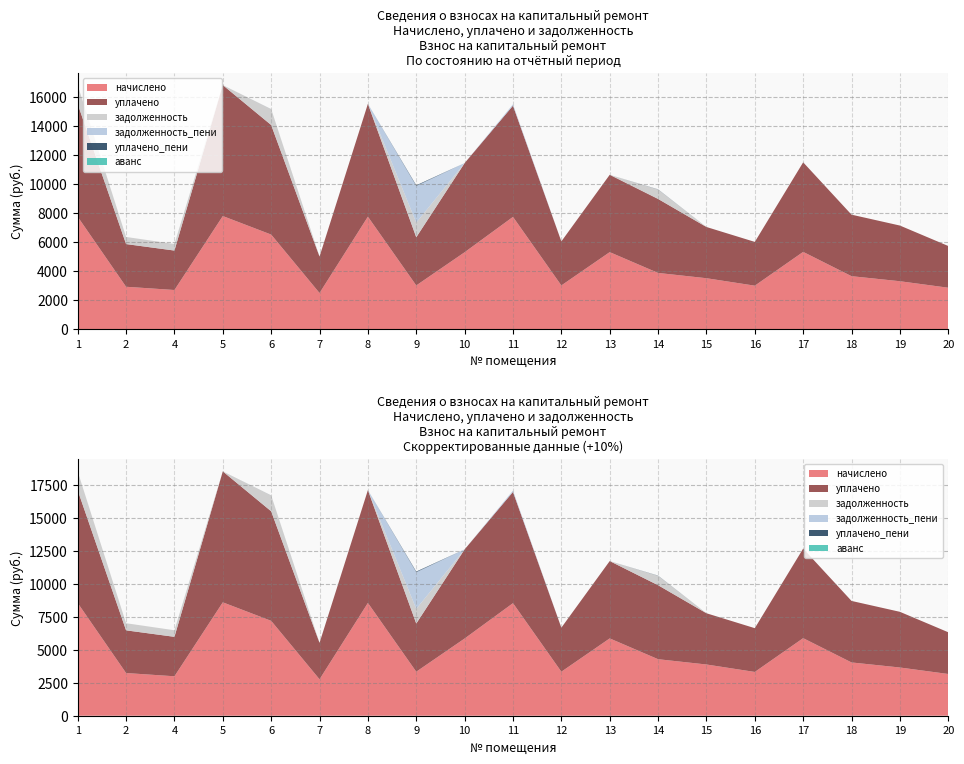

Reading left to right, list all the values displayed in this chart.

начислено: 1=7758.4	2=2939.4	4=2715.8	5=7808.0	6=6532.9	7=2508.8	8=7766.6	9=3030.5	10=5315.8	11=7750.1	12=3030.5	13=5324.0	14=3891.6	15=3527.3	16=3013.9	17=5340.6	18=3668.0	19=3320.3	20=2873.2
уплачено: 1=7758.4	2=2939.4	4=2715.8	5=9015.1	6=7542.8	7=2508.8	8=7766.6	9=3316.0	10=6137.5	11=7658.4	12=3030.5	13=5324.0	14=5094.8	15=3527.3	16=3013.9	17=6166.2	18=4235.1	19=3833.6	20=2873.2
задолженность: 1=1293.1	2=489.9	4=452.6	5=0.0	6=1088.8	7=0.0	8=0.0	9=1010.2	10=0.0	11=0.0	12=0.0	13=0.0	14=648.6	15=0.0	16=0.0	17=0.0	18=0.0	19=0.0	20=0.0
задолженность_пени: 1=0.0	2=0.0	4=0.0	5=0.0	6=0.0	7=0.0	8=0.0	9=2525.4	10=0.0	11=91.7	12=0.0	13=0.0	14=0.0	15=0.0	16=0.0	17=0.0	18=0.0	19=0.0	20=0.0
уплачено_пени: 1=0.0	2=0.0	4=0.0	5=0.0	6=4.1	7=0.0	8=0.0	9=42.7	10=0.0	11=0.0	12=0.0	13=0.0	14=11.6	15=0.0	16=0.0	17=0.0	18=0.0	19=0.0	20=0.0
аванс: 1=0.0	2=0.0	4=0.0	5=0.0	6=0.0	7=0.0	8=0.0	9=0.0	10=0.0	11=0.0	12=0.0	13=0.0	14=0.0	15=0.0	16=0.0	17=0.0	18=0.0	19=0.0	20=0.0